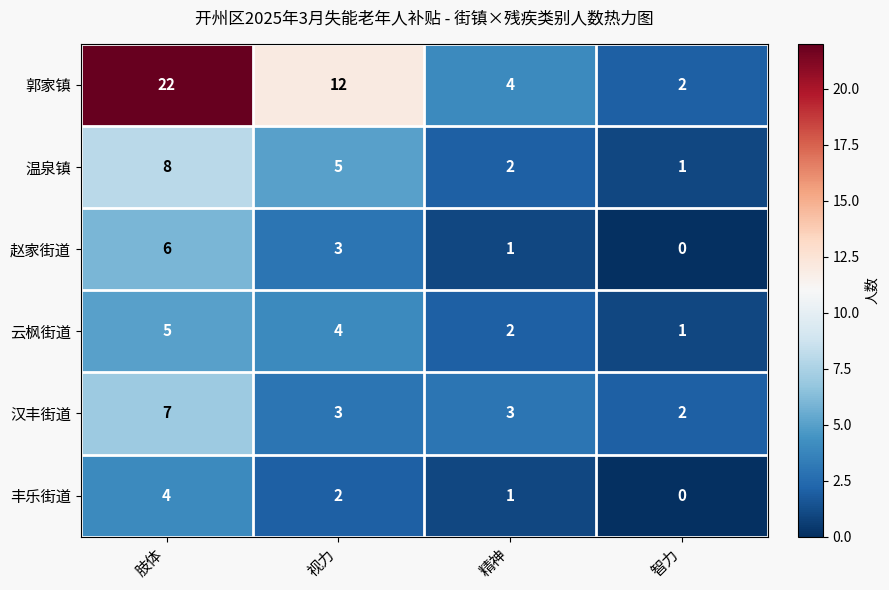

Which label corresponds to the largest value in the chart?

肢体